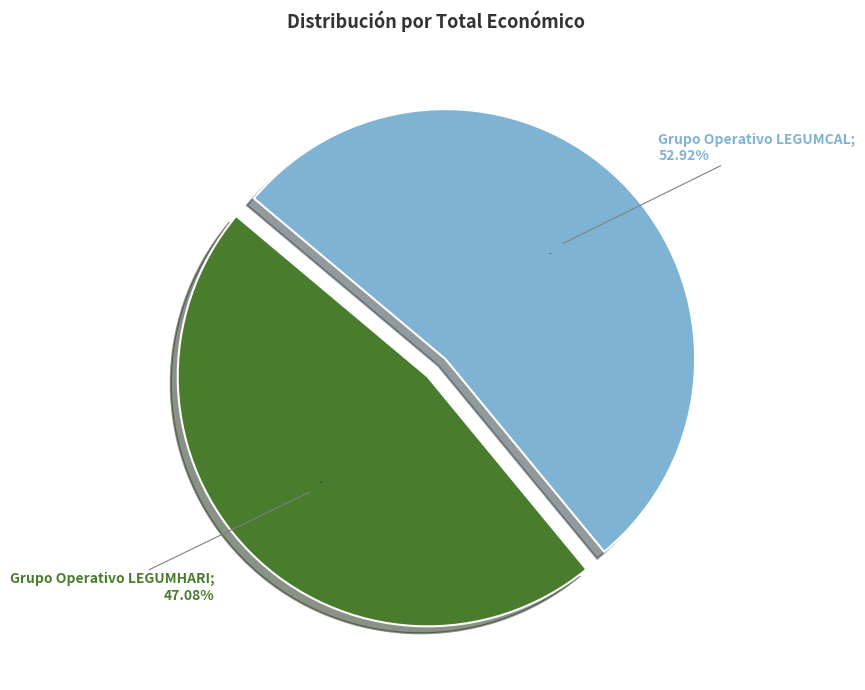

To the nearest percent, what is the difference between the largest and smallest slice percentages?

6%